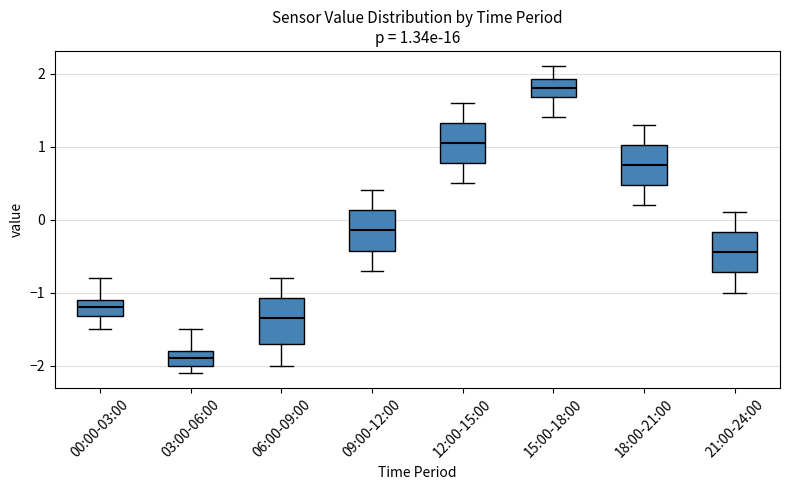

Which box has the lowest median line?

03:00-06:00